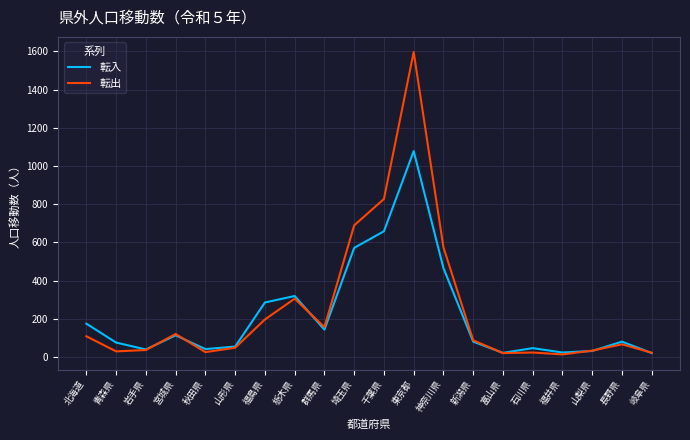

What is the maximum value shown in the chart?

1597